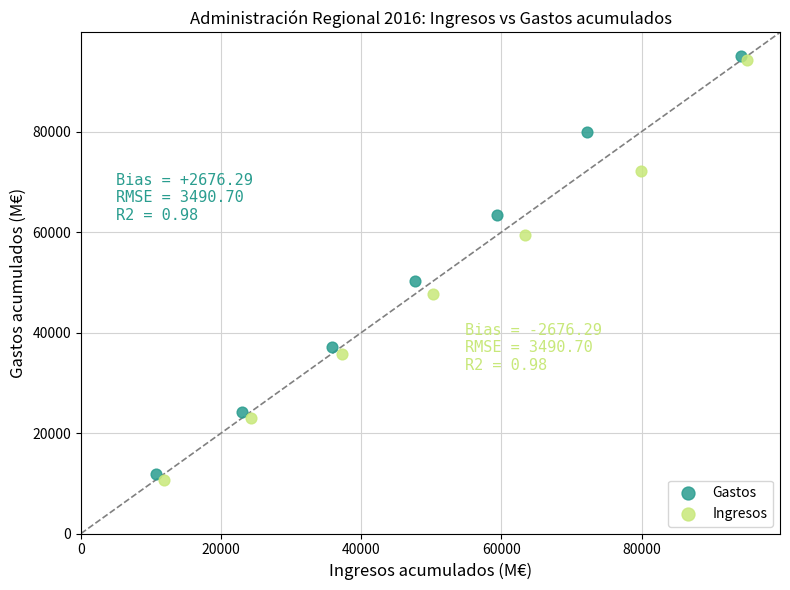

Which series contains the highest Y value?

Gastos